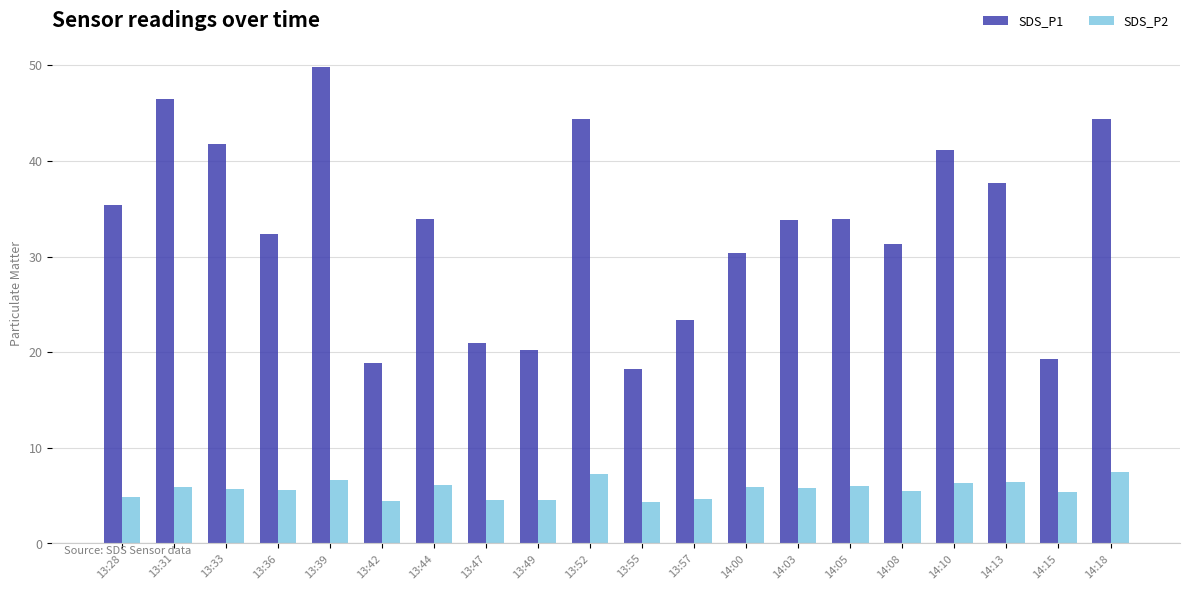

Which series has the widest spread of values?

SDS_P1